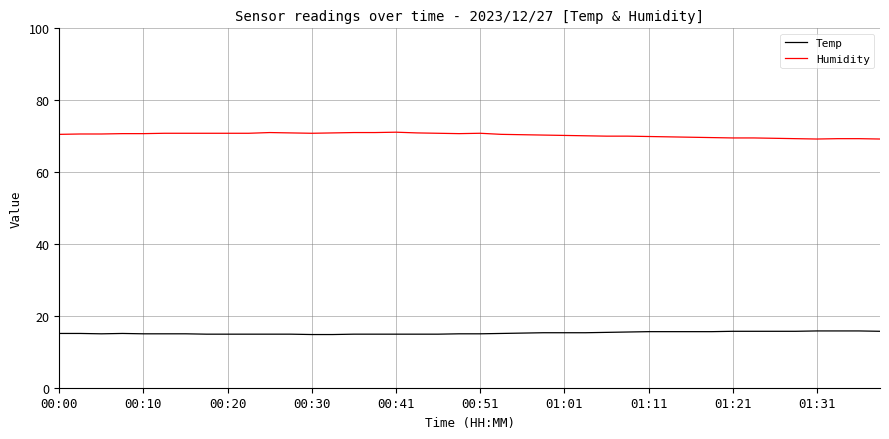

Rank the series by their average value, from highest to lowest.

Humidity, Temp